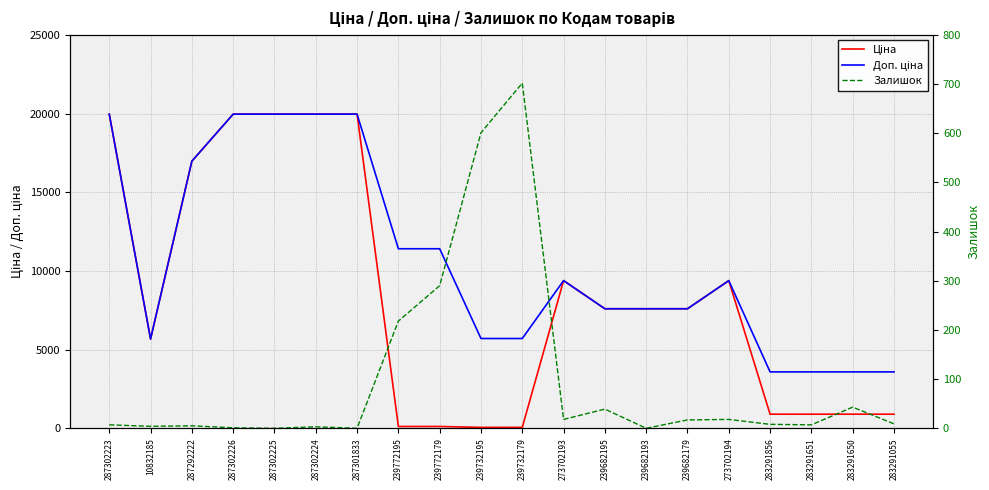

Where is Ціна nearest to the value 10010?

273702193